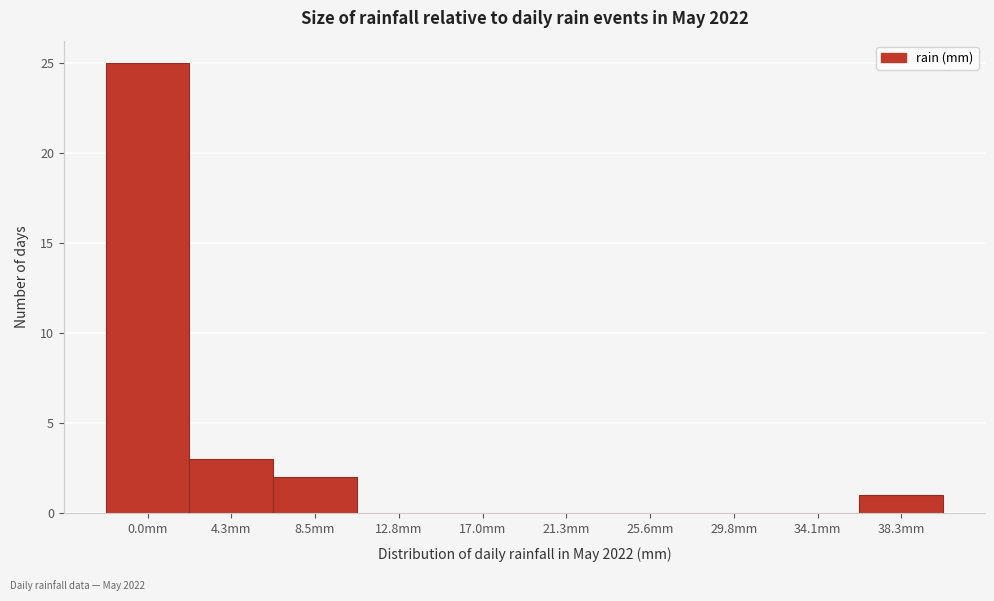

Reading left to right, extract all data points from this chart.

0.0mm=25	4.3mm=3	8.5mm=2	12.8mm=0	17.0mm=0	21.3mm=0	25.6mm=0	29.8mm=0	34.1mm=0	38.3mm=1